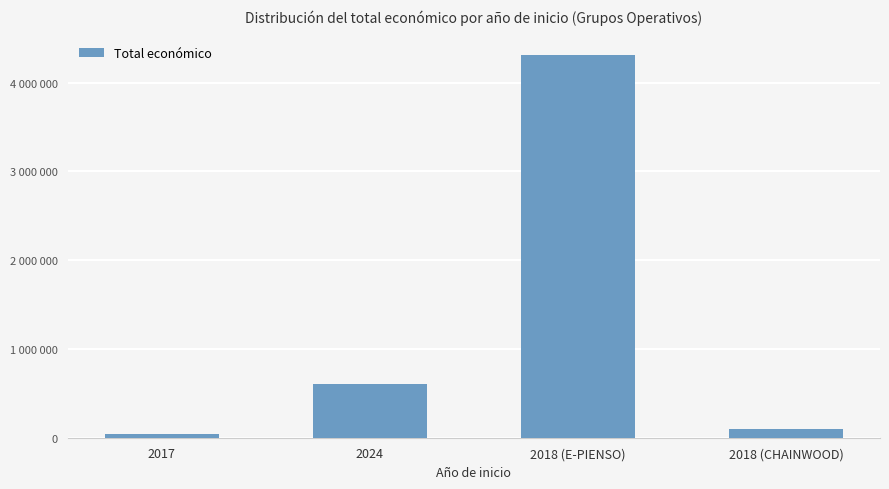

What is the ratio of the value at 2018 (CHAINWOOD) to the value at 2024?

0.2